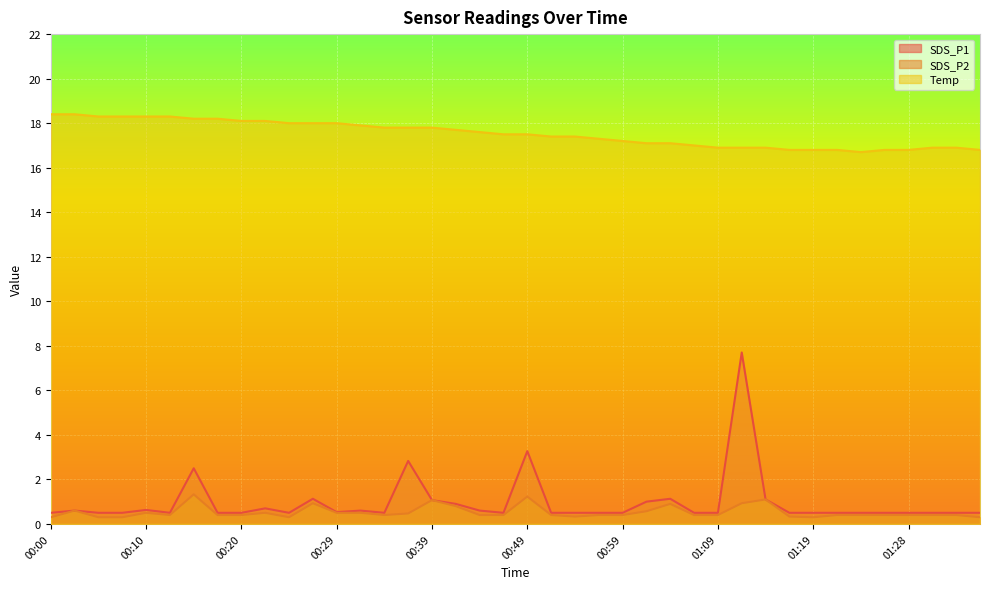

What is the spread (max minus min) of values at 00:00?

18.1